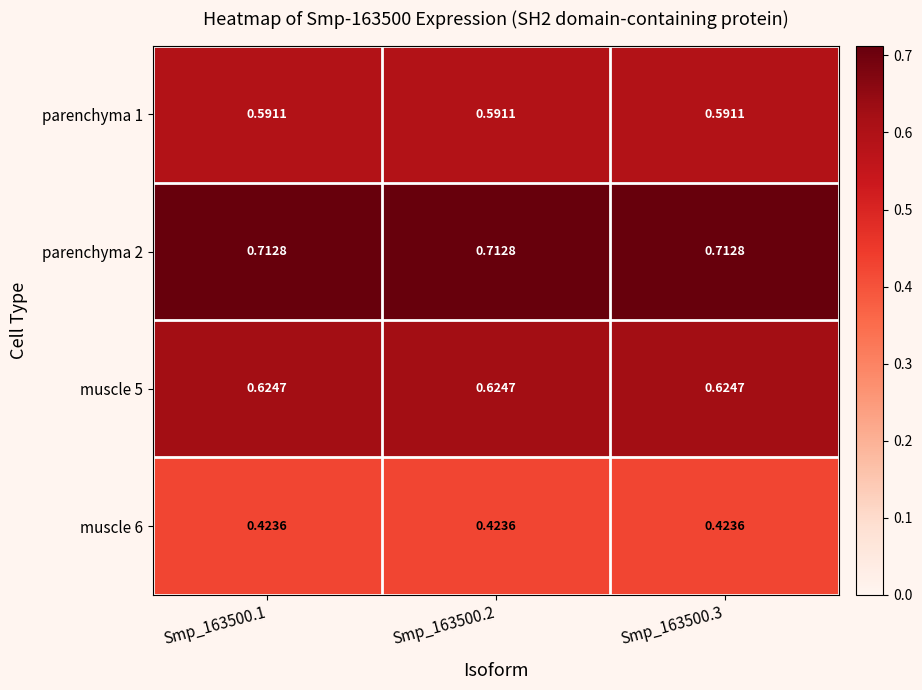

Is the value of muscle 5 at Smp_163500.3 greater than the value of parenchyma 1 at Smp_163500.1?

Yes